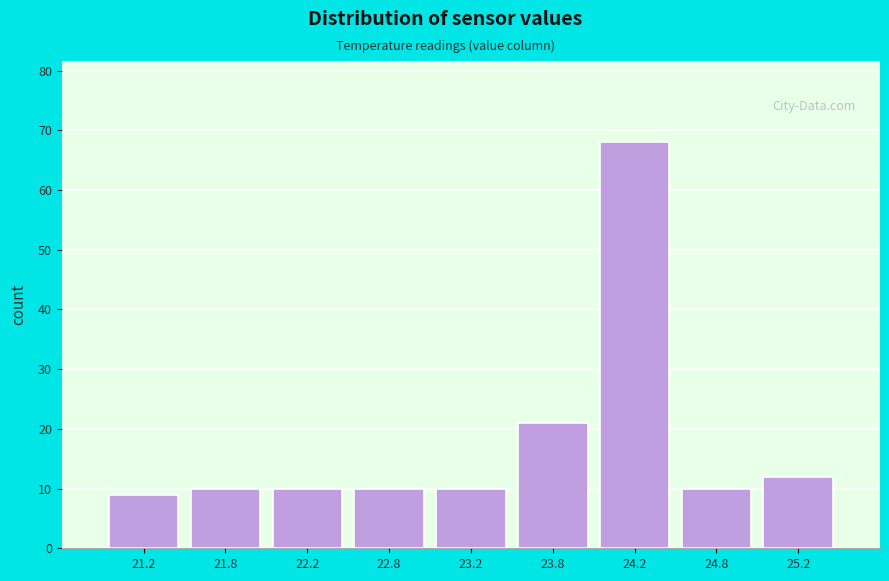

How tall is the bar that spans 22.5 to 23.0 on the x-axis? The values are not printed on the chart, so give them approximately, as read against the axis.

10